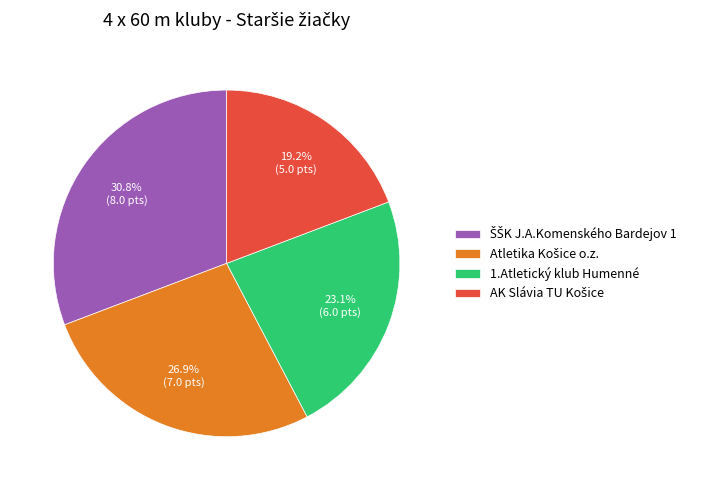

Does 1.Atletický klub Humenné account for over 50% of the chart?

No